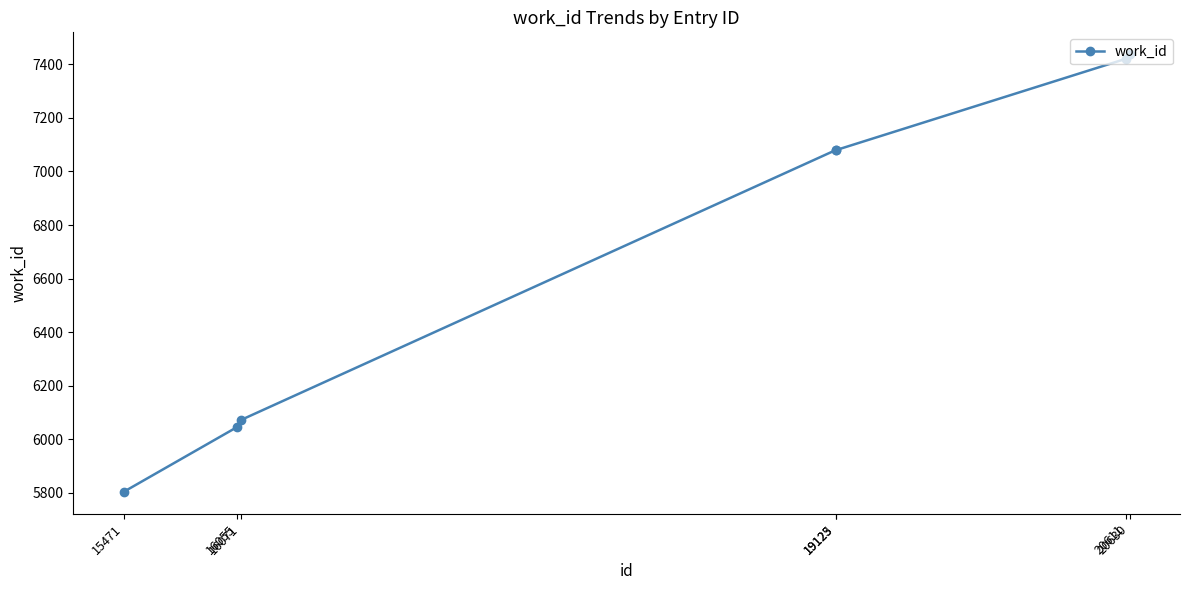

The chart shows a value of 7080 at 19123. True or false?

True